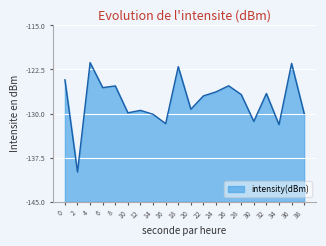

What is the value of the 6th point from the left?

-129.9